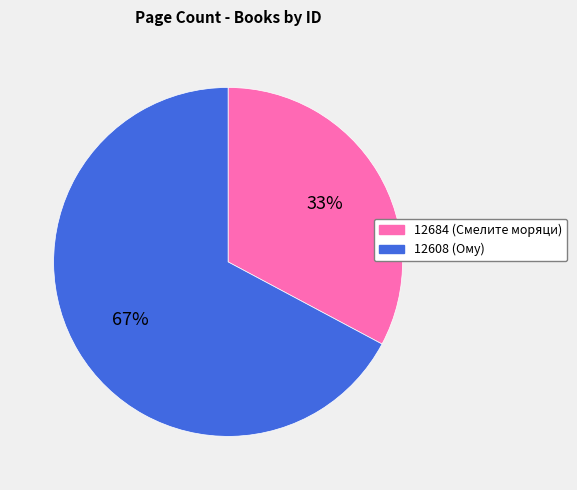

Which slice is the smallest?

12684